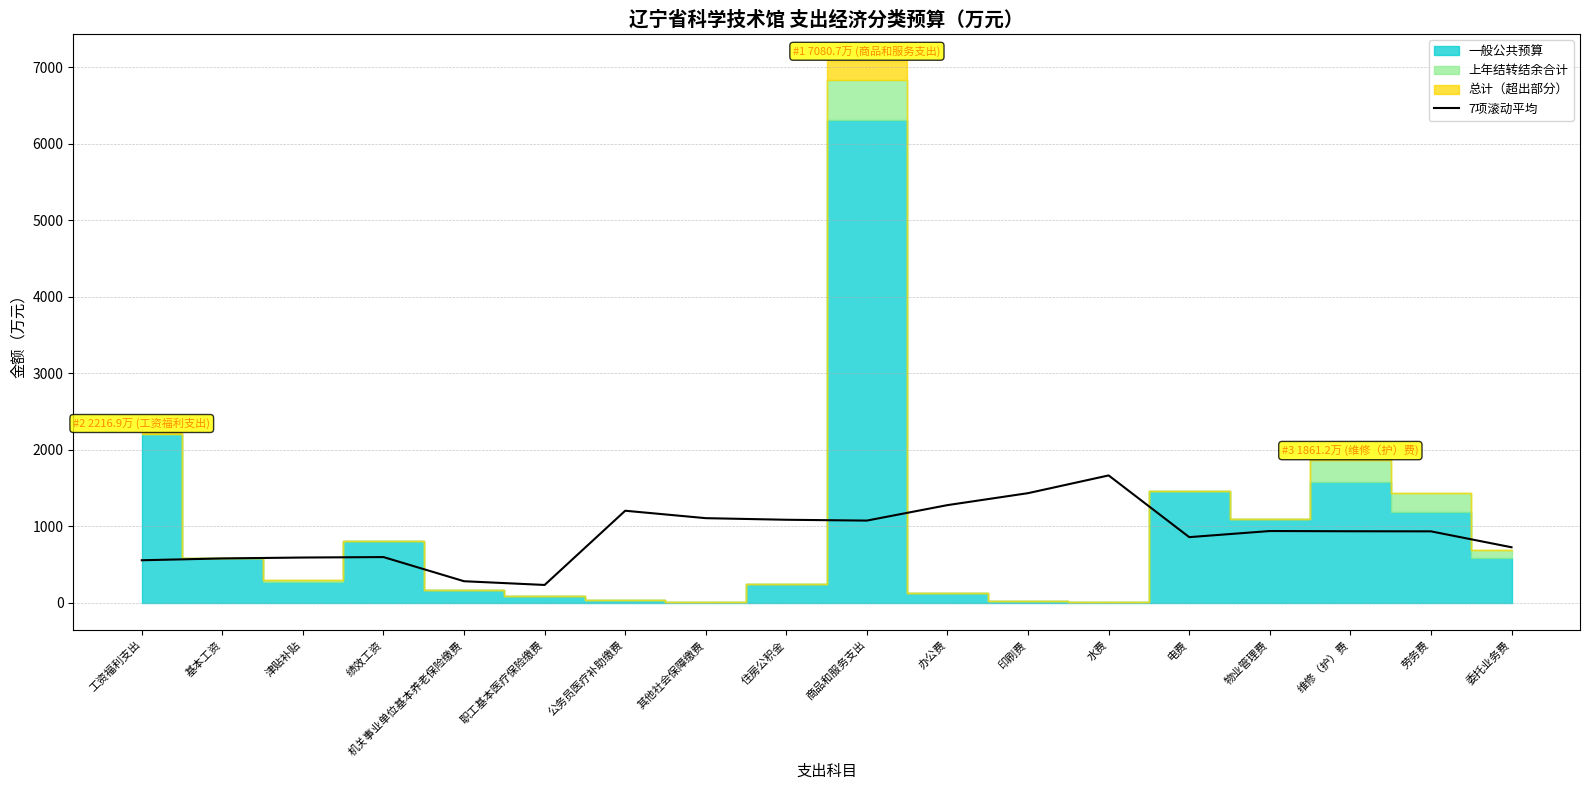

Is it true that 7项滚动平均 equals 1106.4 at 其他社会保障缴费?

True